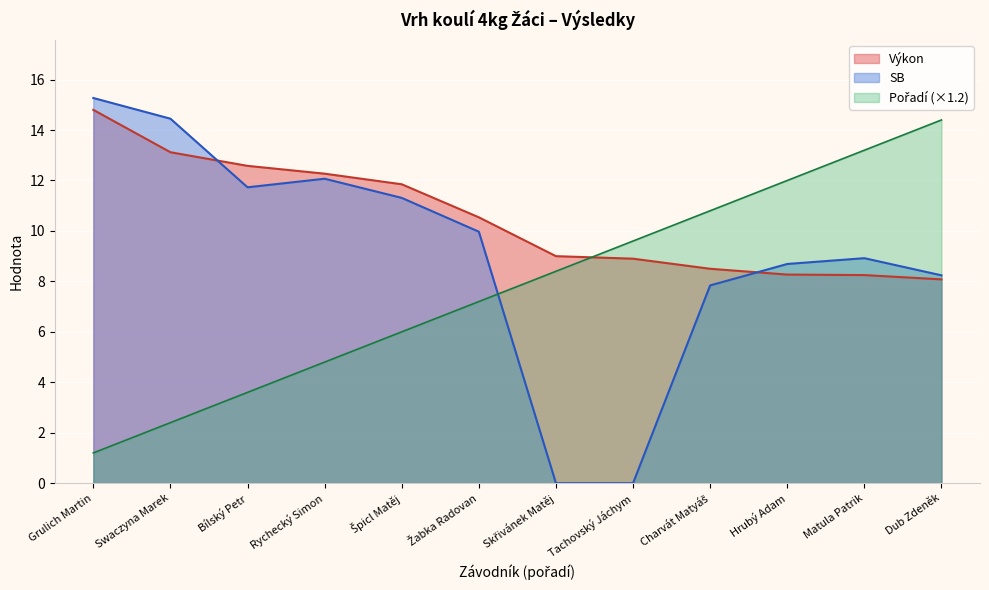

What is the maximum value shown in the chart?

15.3